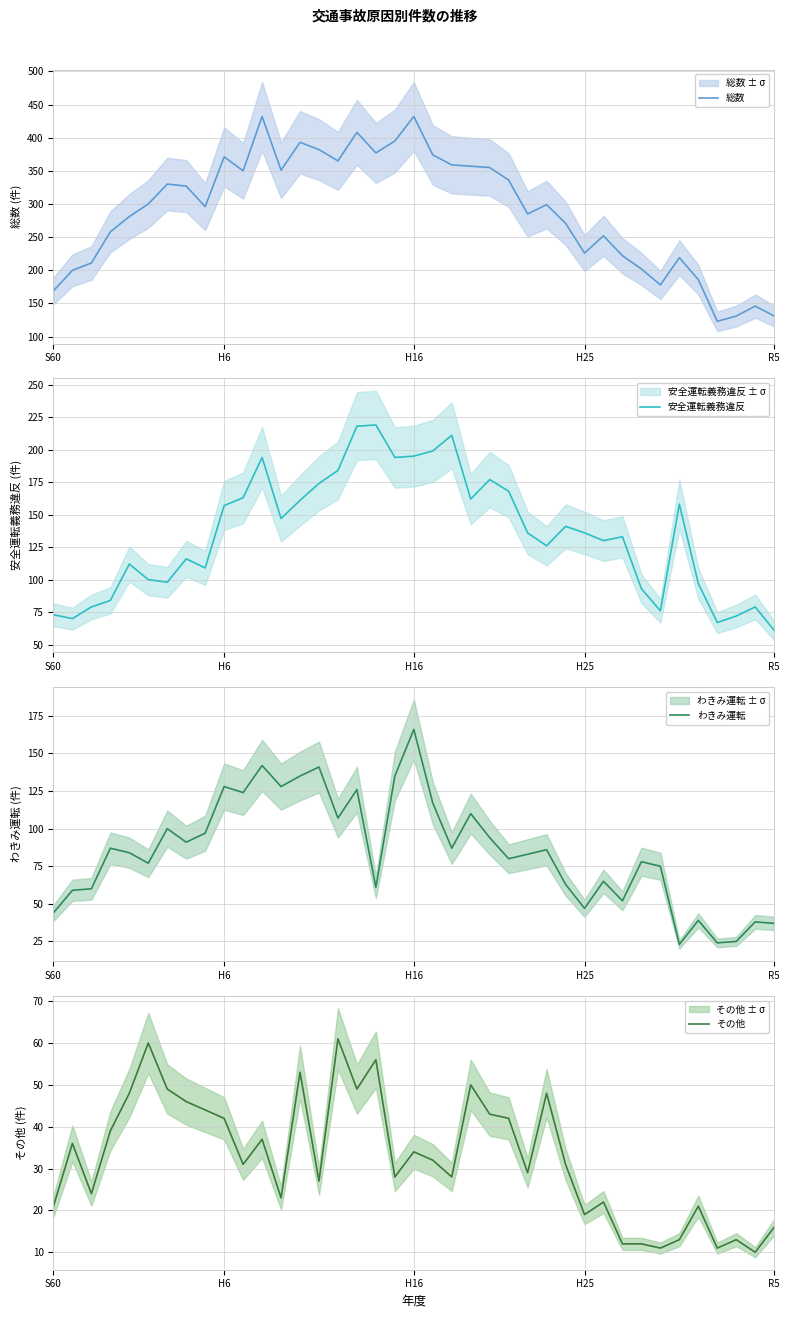

True or false: 安全運転義務違反 and その他 intersect in this chart.

False